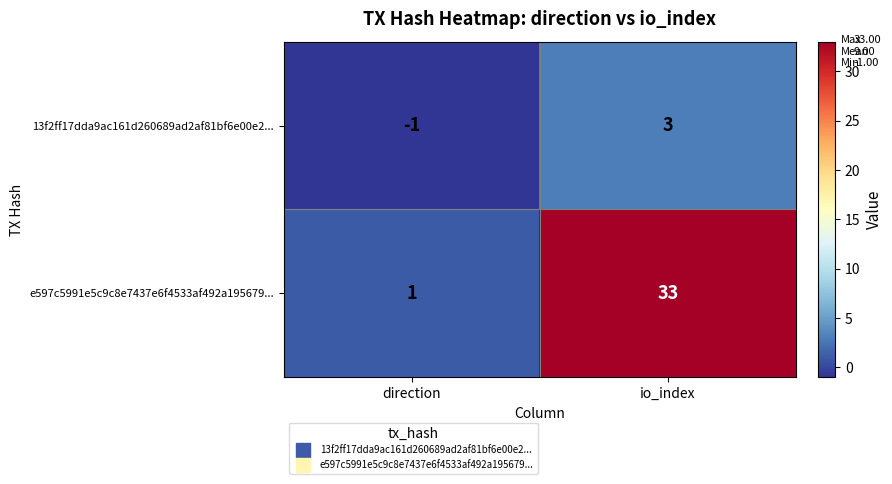

At direction, list the series in order from smallest to largest.

13f2ff17dda9ac161d260689ad2af81bf6e00e2..., e597c5991e5c9c8e7437e6f4533af492a195679...